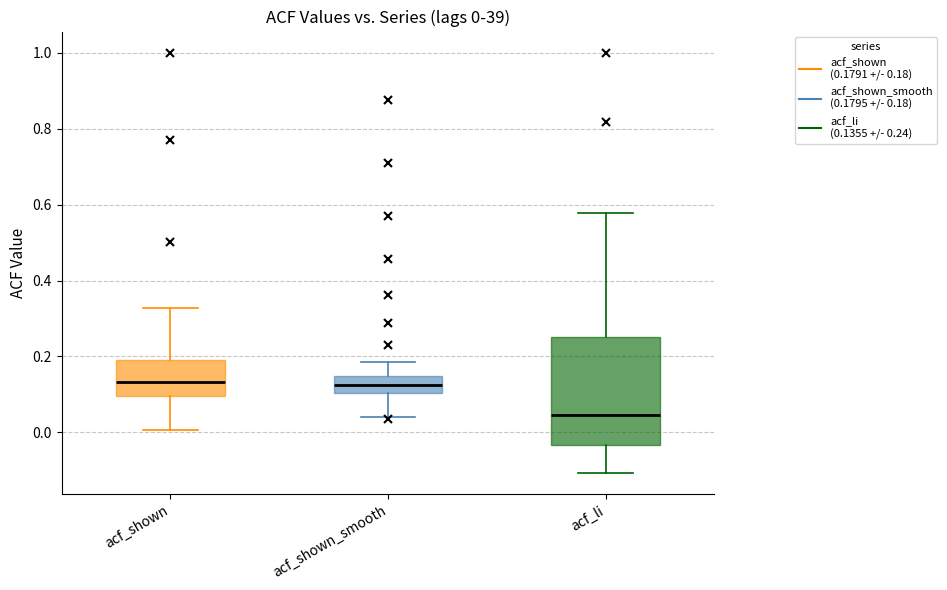

Which box's median line is the lowest?

acf_li